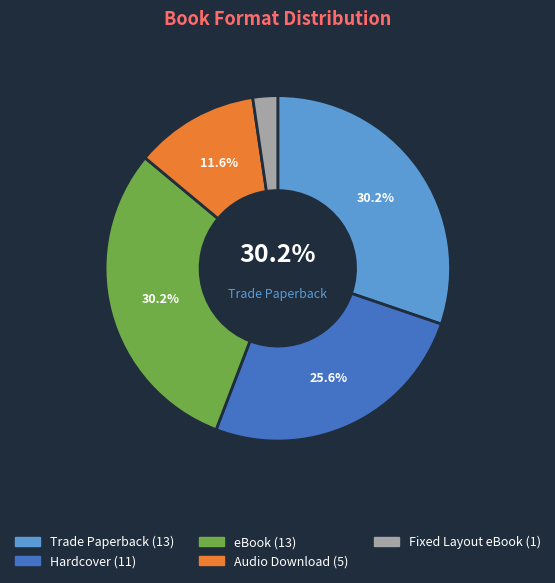

How many slices are in this pie chart?

5